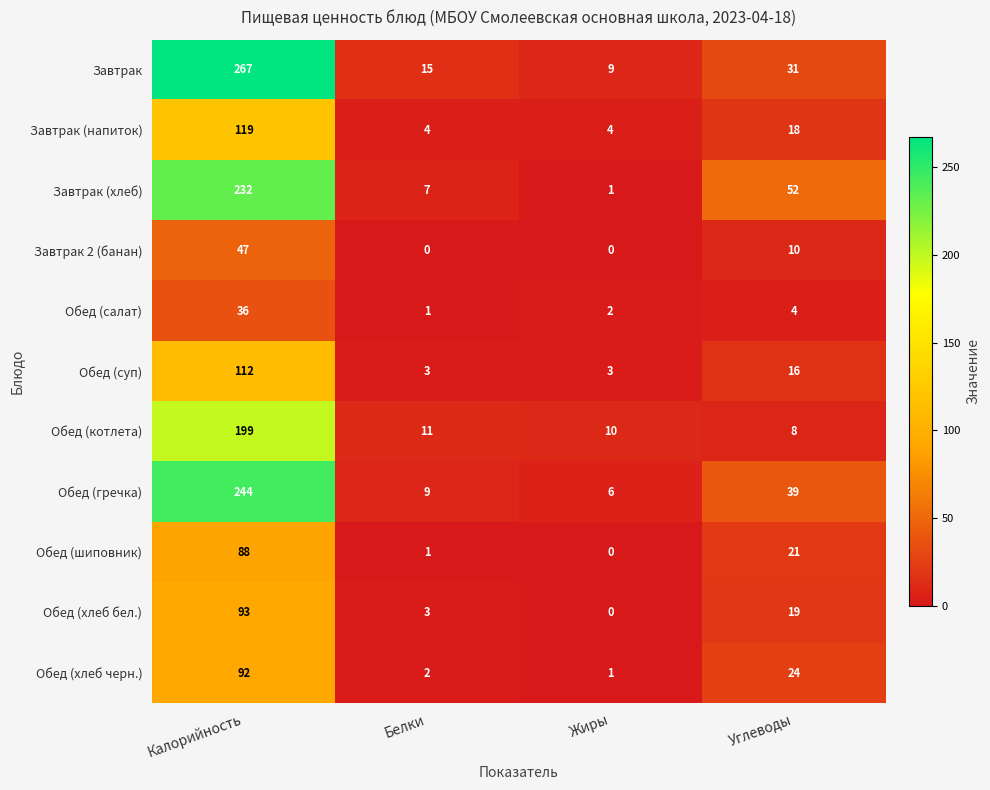

Rank the series by their maximum value, from highest to lowest.

Завтрак, Обед (гречка), Завтрак (хлеб), Обед (котлета), Завтрак (напиток), Обед (суп), Обед (хлеб бел.), Обед (хлеб черн.), Обед (шиповник), Завтрак 2 (банан), Обед (салат)